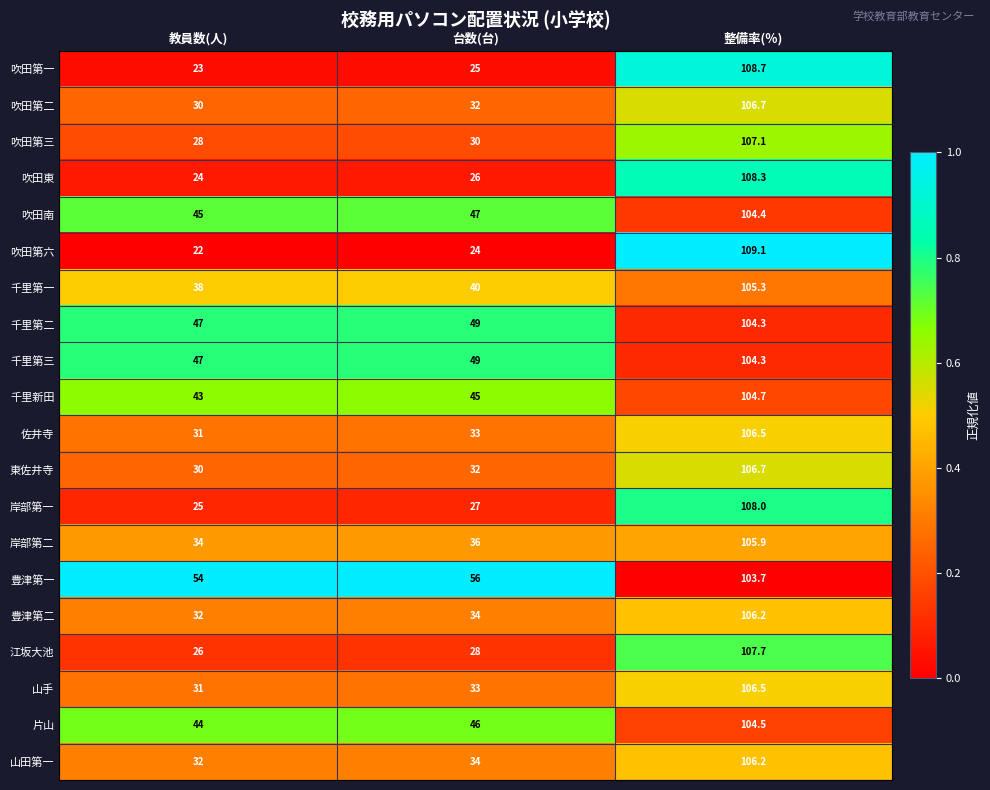

Which series has the widest spread of values?

吹田第六